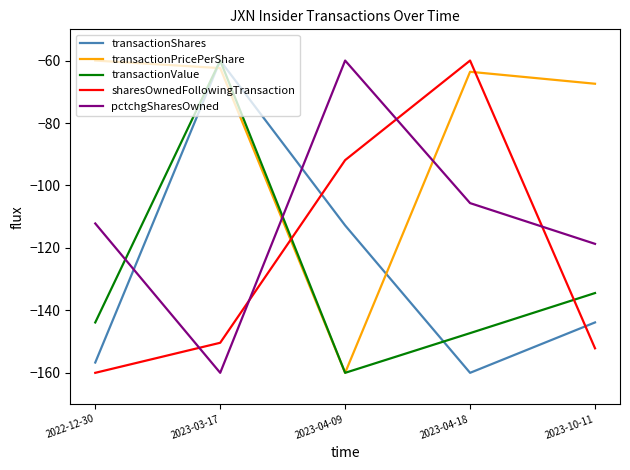

What is the difference between the highest and lowest values at 2023-04-09?

100.0